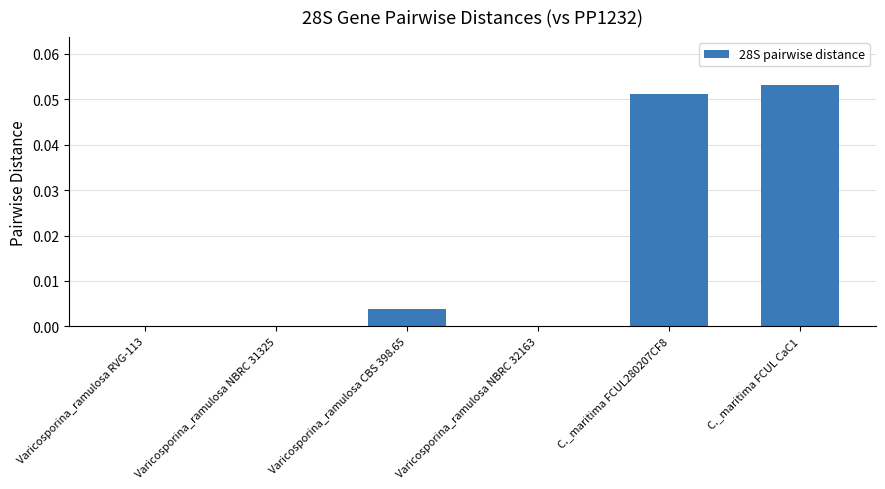

Between C._maritima FCUL CaC1 and C._maritima FCUL280207CF8, which is larger?

C._maritima FCUL CaC1